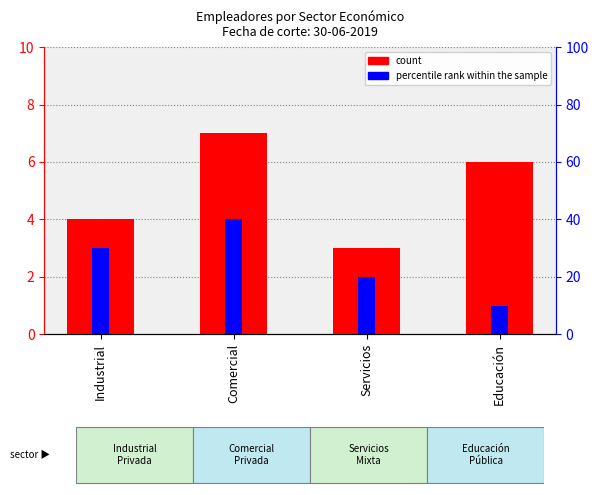

Is it true that count equals 6 at Educación?

True